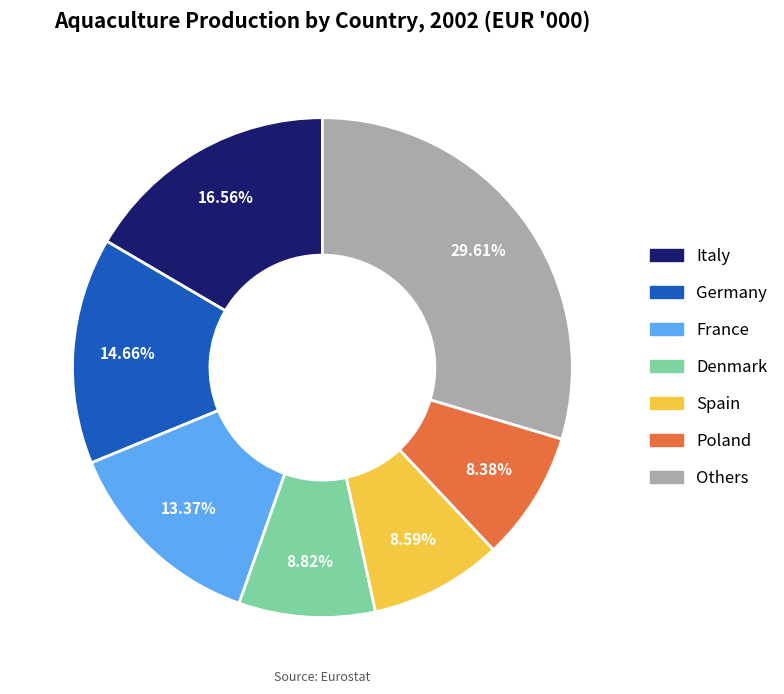

Does any single category account for the majority?

No